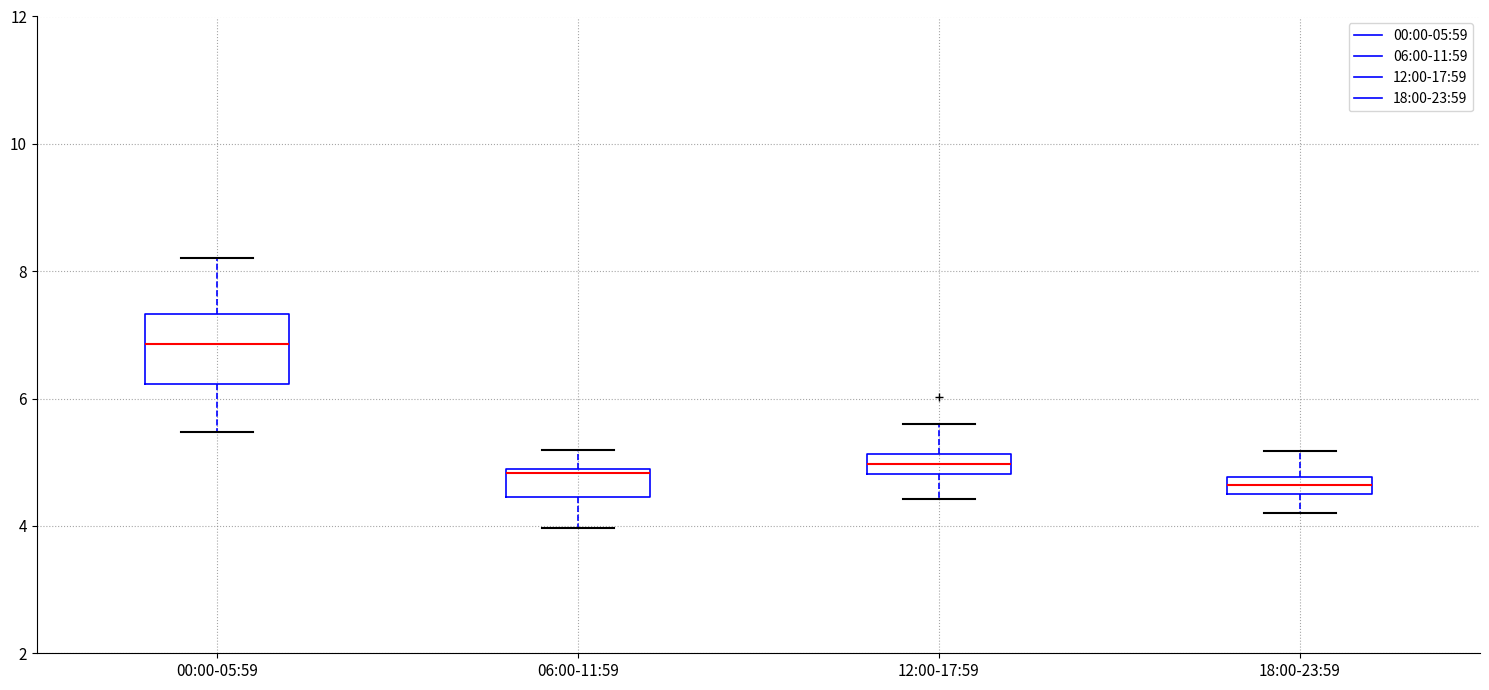

Which box's median line is the highest?

00:00-05:59